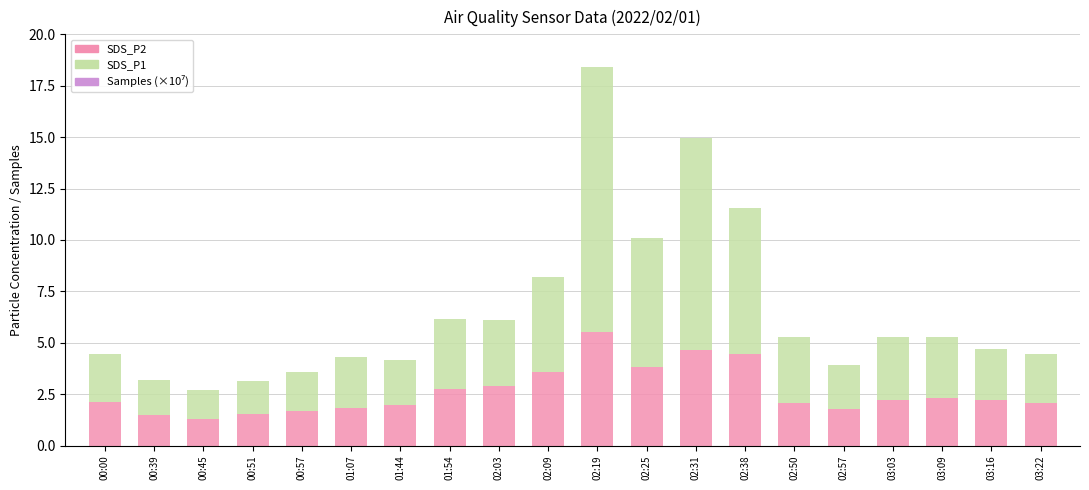

The value of SDS_P2 at 03:03 is 1.4. True or false?

False